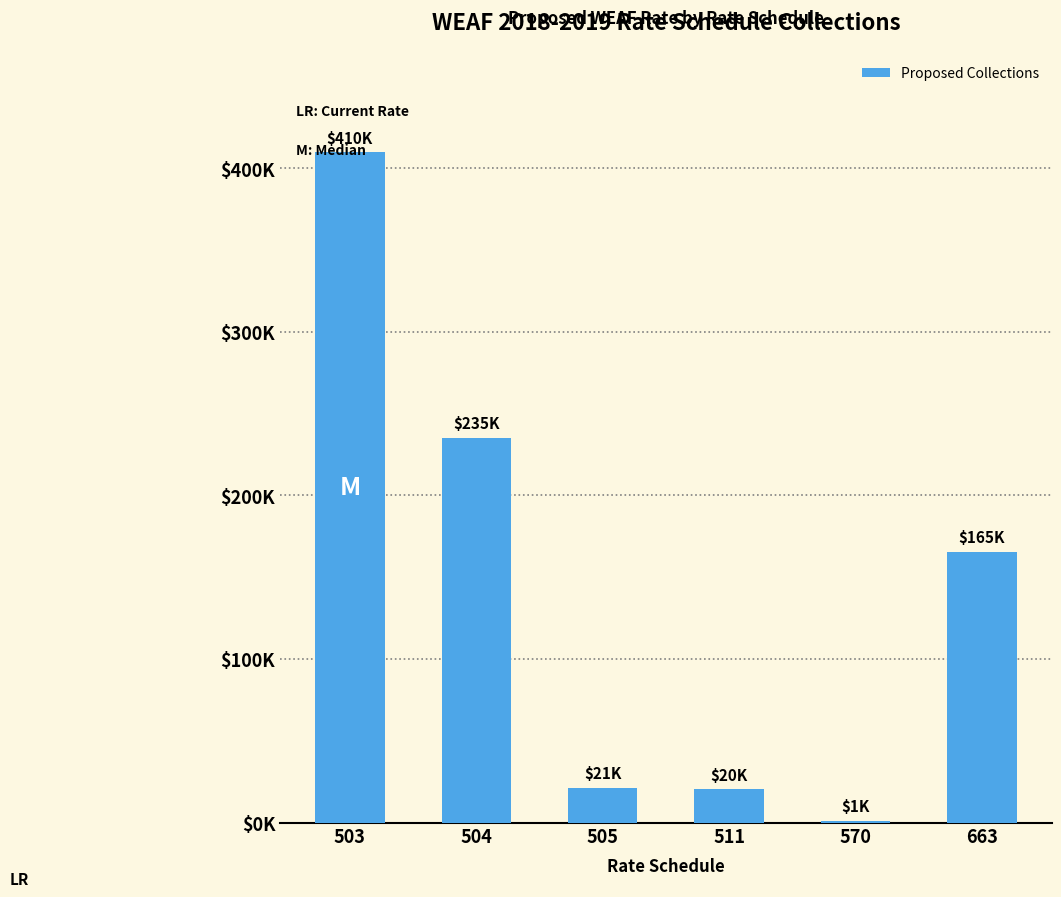

Rank the categories by value from highest to lowest.

503, 504, 663, 505, 511, 570